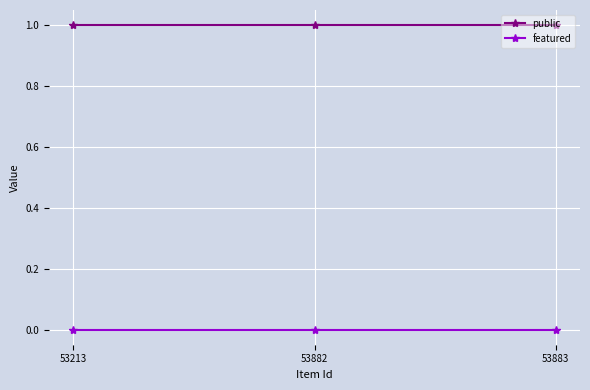

Reading left to right, transcribe all the data shown in this chart.

public: 53213=1	53882=1	53883=1
featured: 53213=0	53882=0	53883=0